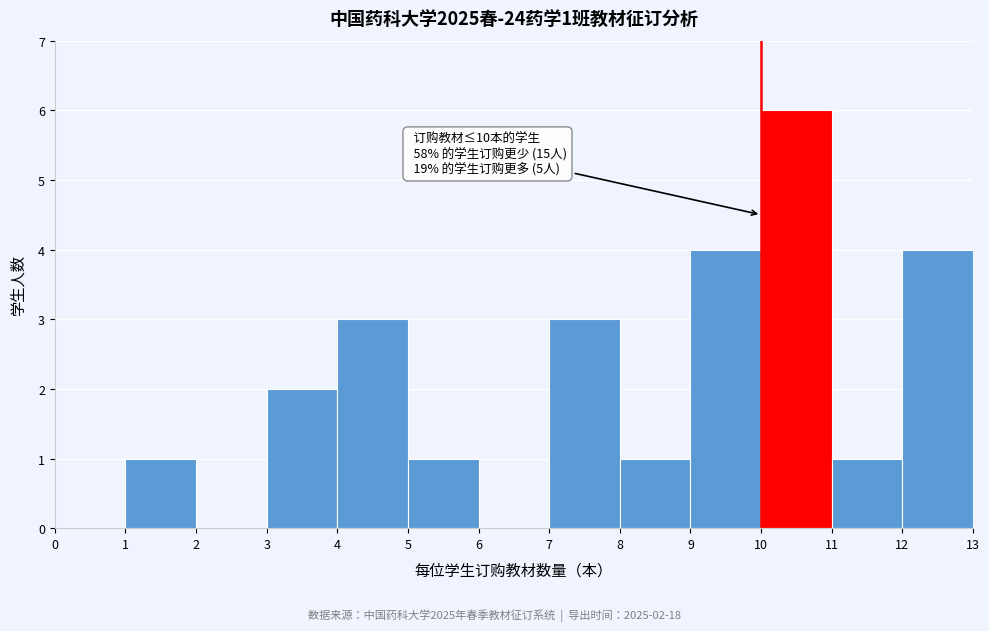

Which range on the x-axis has the tallest bar?

10 to 11